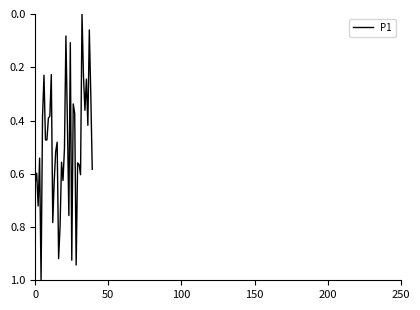

How many series are shown in this chart?

1